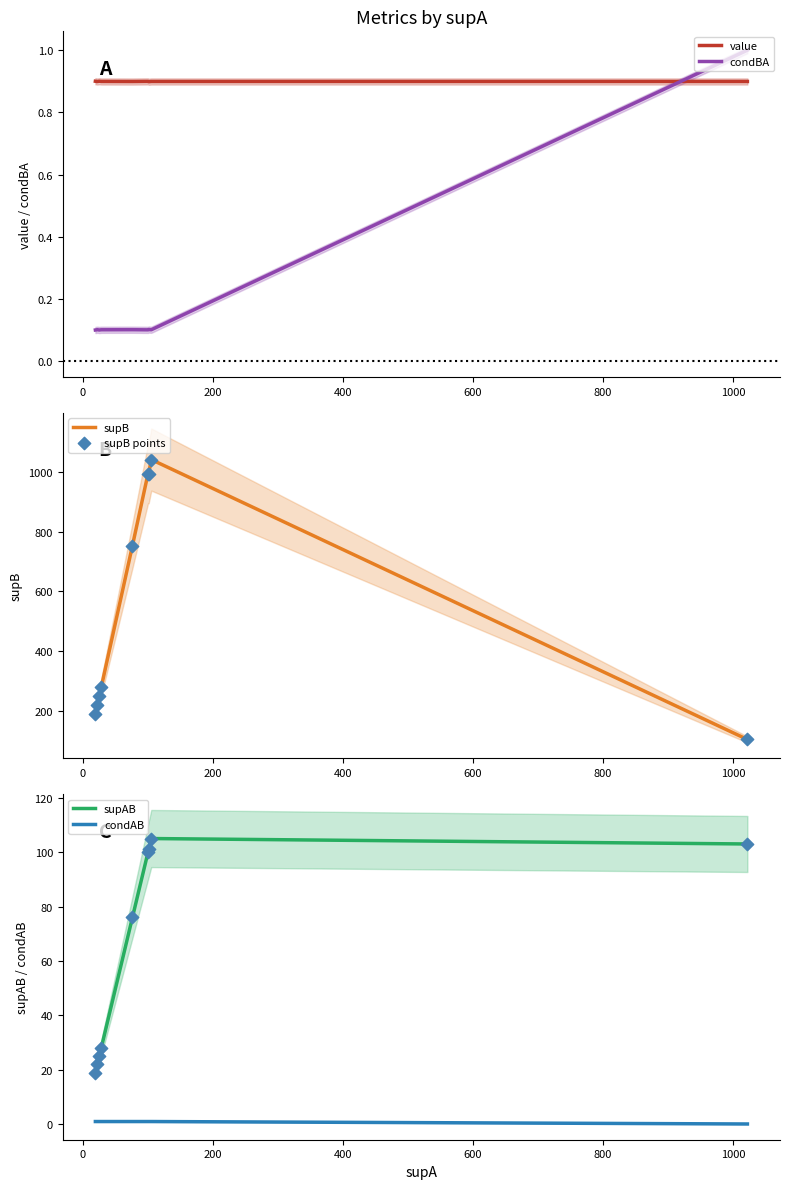

Which series has the largest total across all categories?

supB